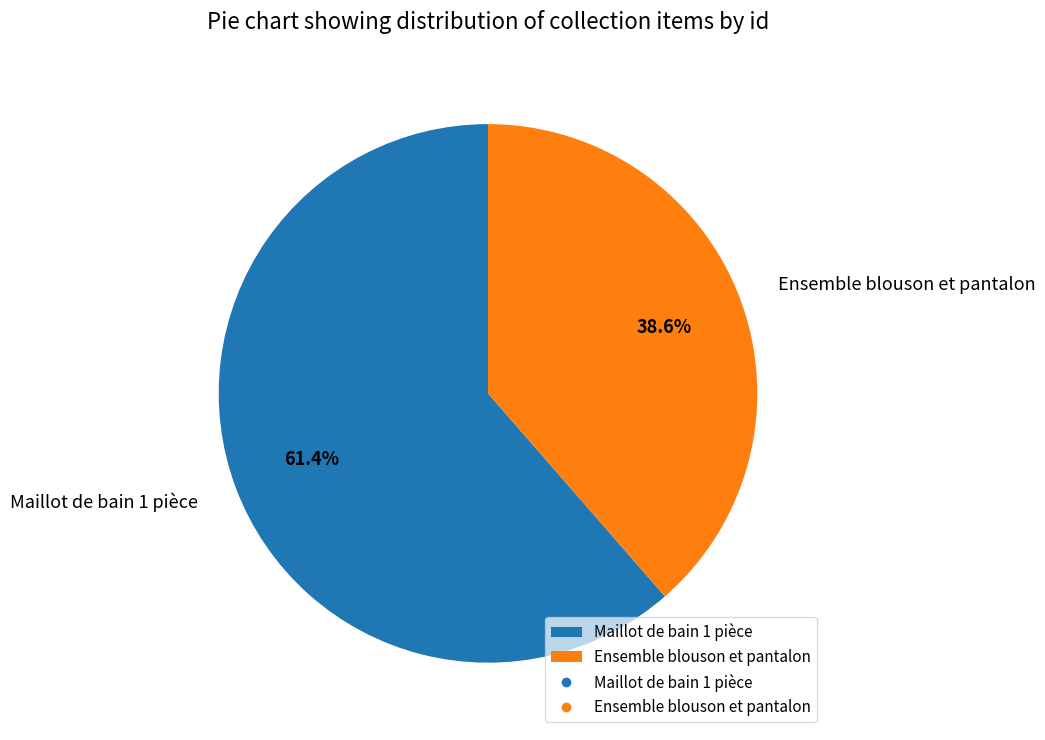

What percentage is the Maillot de bain 1 pièce slice, to the nearest percent?

61%